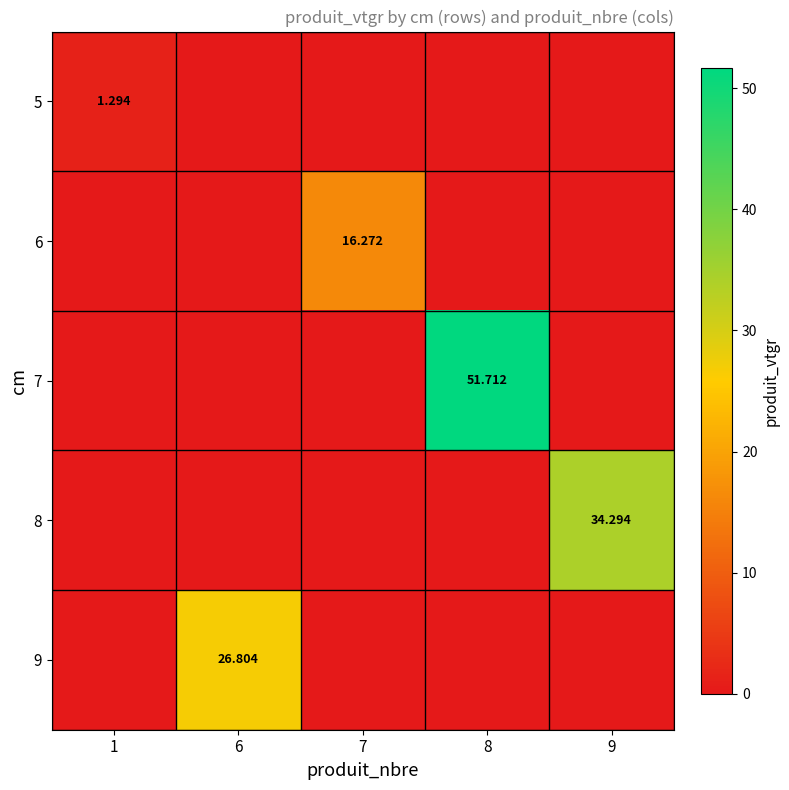

Which has a higher value, 6 or 7?

6